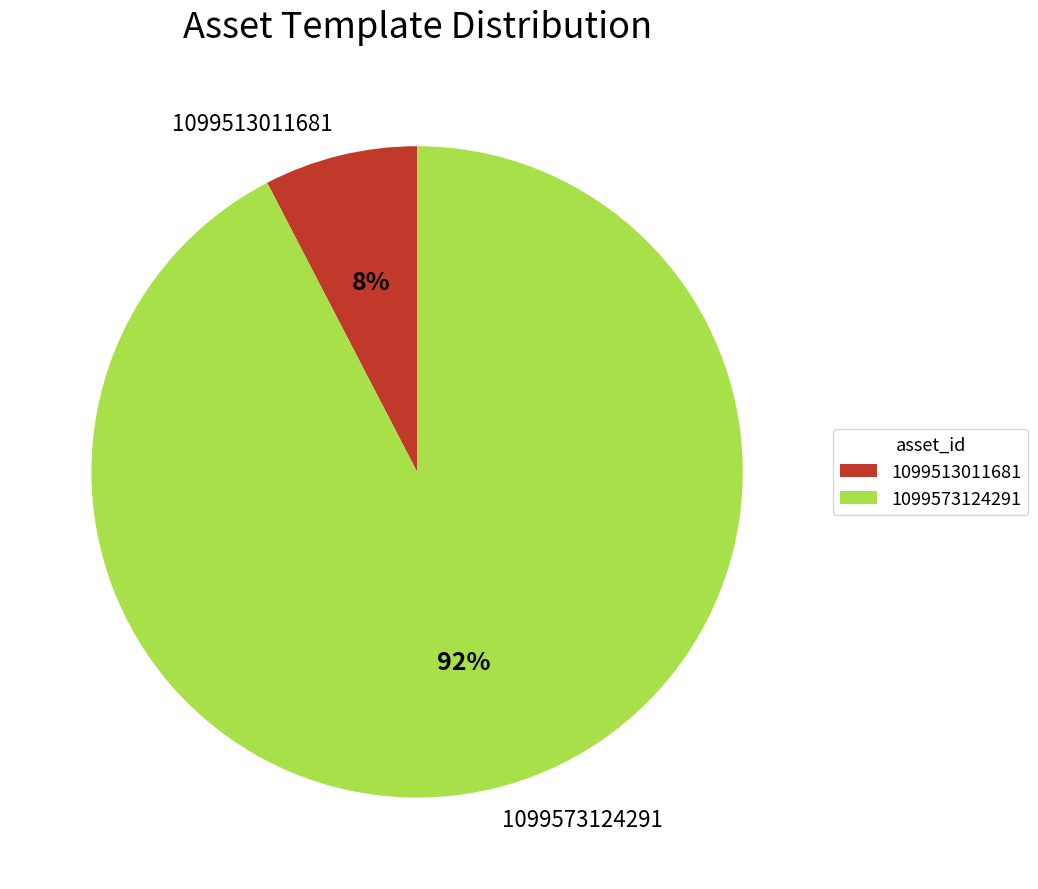

The 1099573124291 slice represents 85% of the pie. True or false?

False